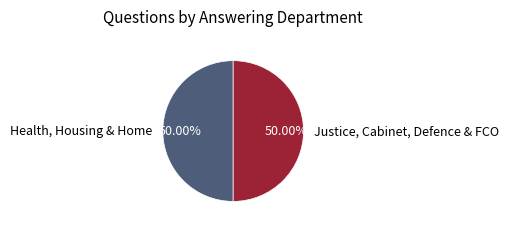

How many segments does this pie chart have?

2